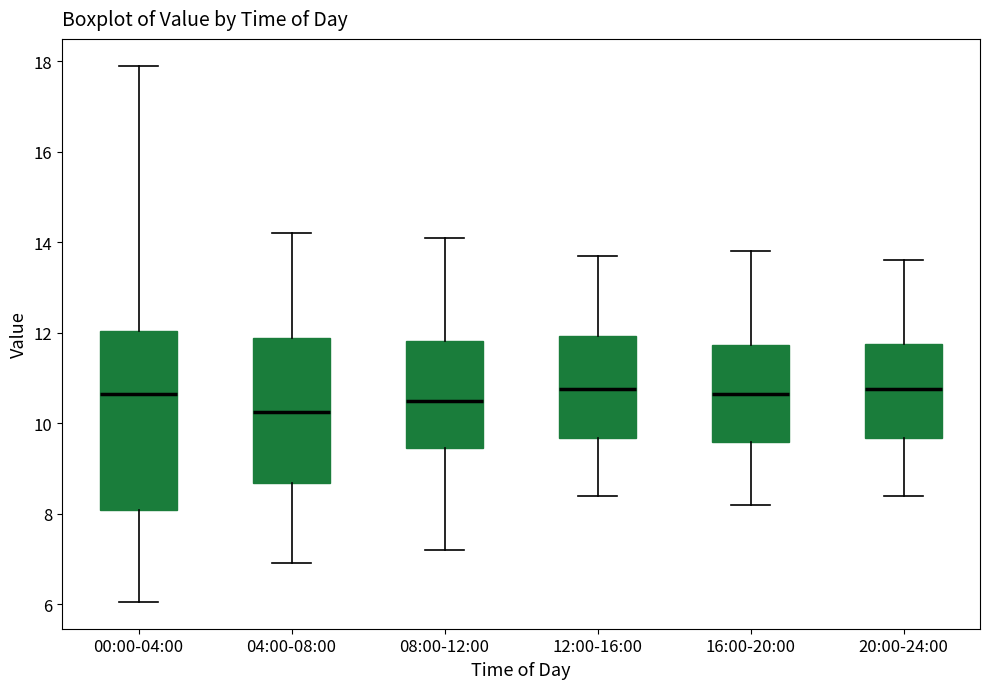

Reading left to right, transcribe this box plot: for each box, give where its median line is, the range the box spans, and where its two whiskers end, as read against the y-axis. The values are not printed on the chart, so give them approximately, as read against the axis.

00:00-04:00: median 10.6, box 8.0 to 12.0, whiskers 6.0 to 18.0
04:00-08:00: median 10.2, box 8.6 to 11.8, whiskers 7.0 to 14.2
08:00-12:00: median 10.6, box 9.4 to 11.8, whiskers 7.2 to 14.2
12:00-16:00: median 10.8, box 9.6 to 12.0, whiskers 8.4 to 13.8
16:00-20:00: median 10.6, box 9.6 to 11.8, whiskers 8.2 to 13.8
20:00-24:00: median 10.8, box 9.6 to 11.8, whiskers 8.4 to 13.6